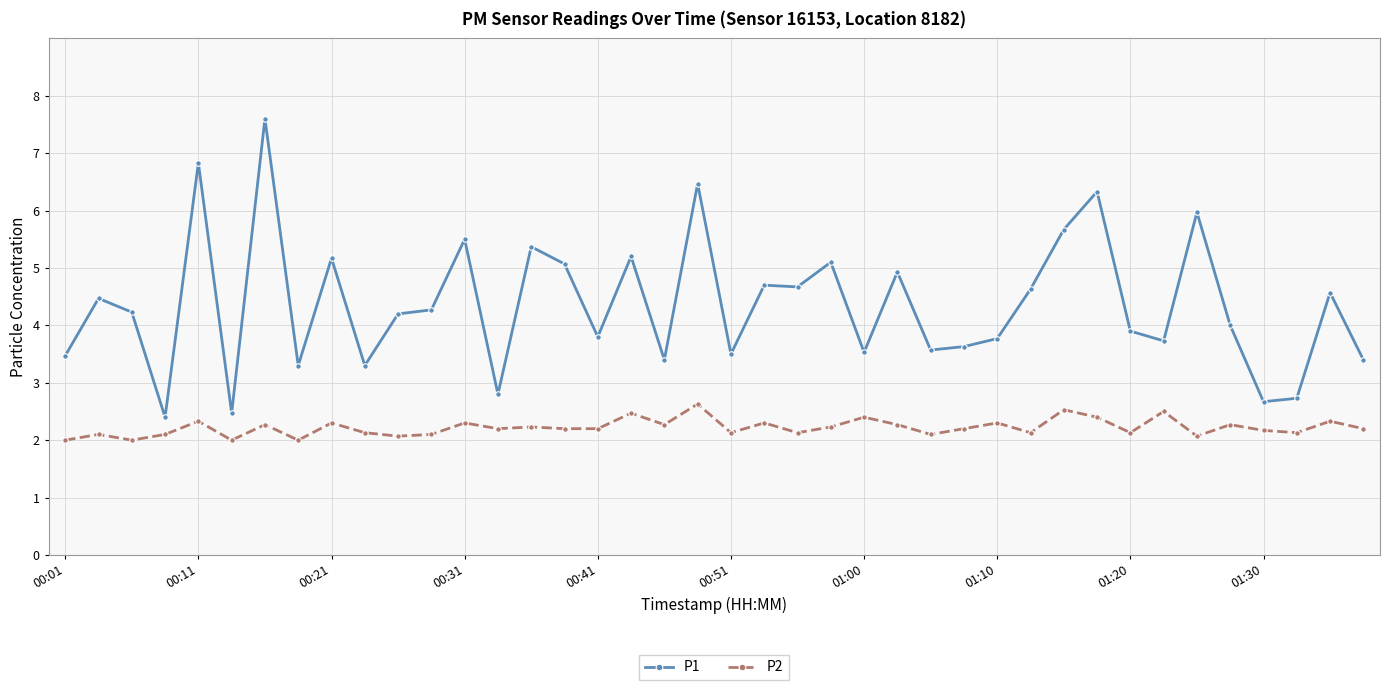

True or false: P2 has more than 2 points higher than both neighbors.

True